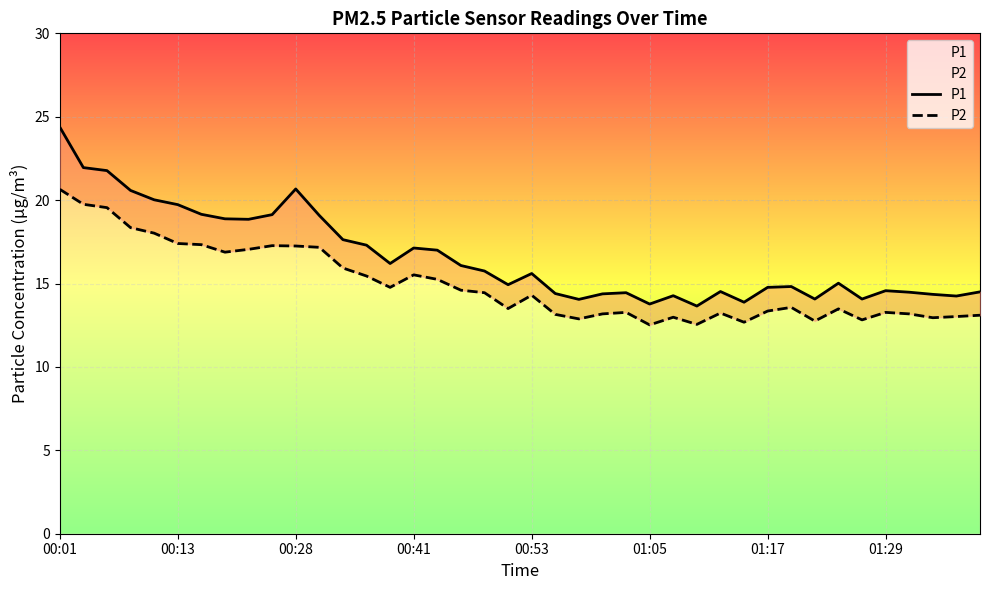

What is the total value across all series at 21?

27.6